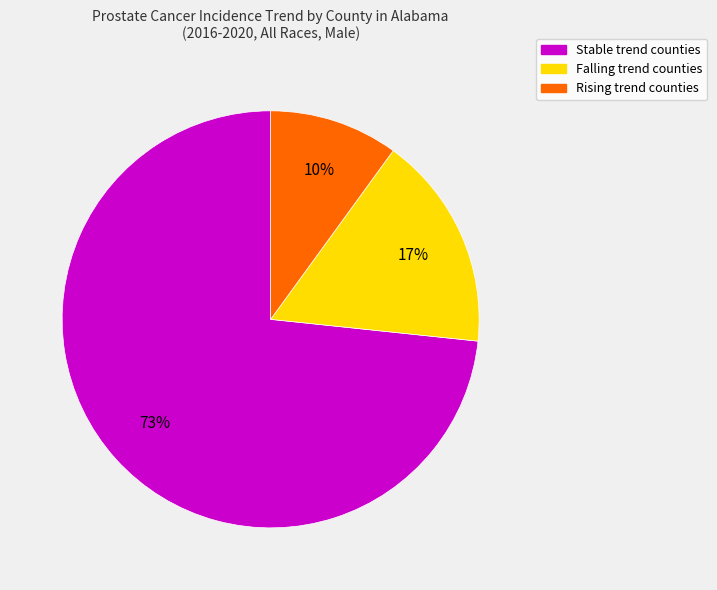

The Falling trend counties slice represents 10% of the pie. True or false?

False